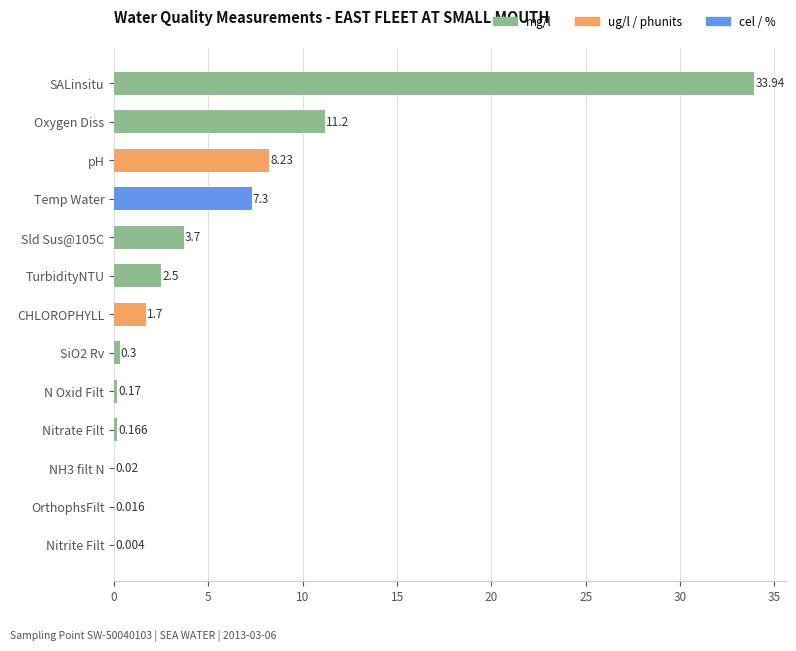

At which category does the chart reach its peak across all series?

SALinsitu